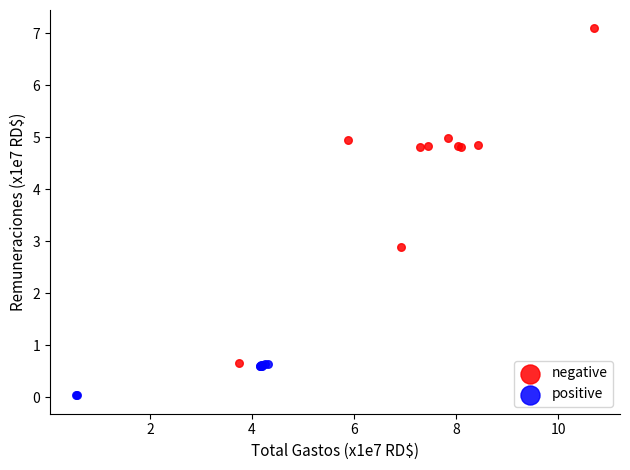

Which series has the widest spread of Y values?

negative